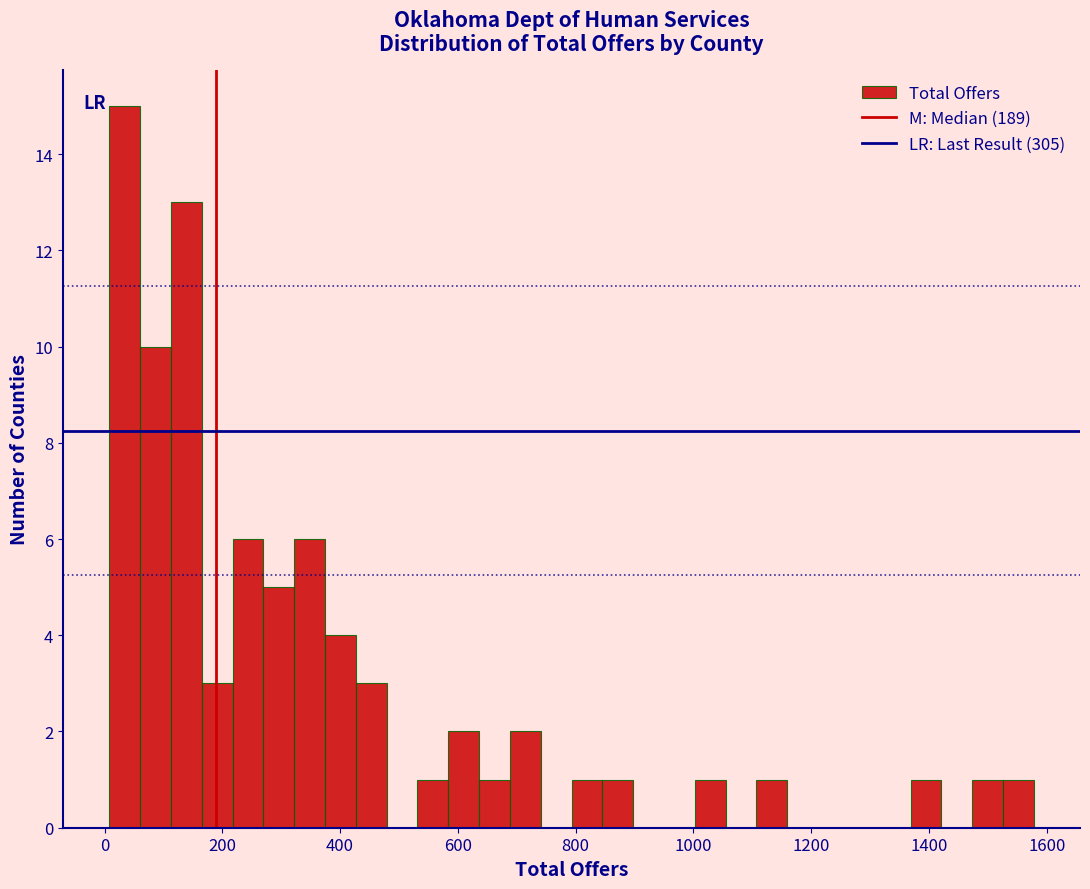

Read against the x-axis, roughly where is the centre of the tallest bar?

40